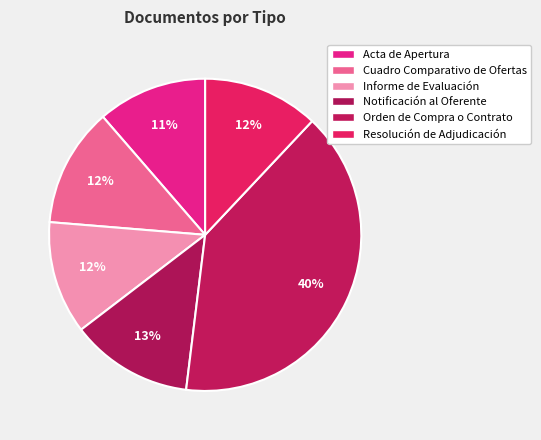

To the nearest percent, what portion does Acta de Apertura represent?

11%